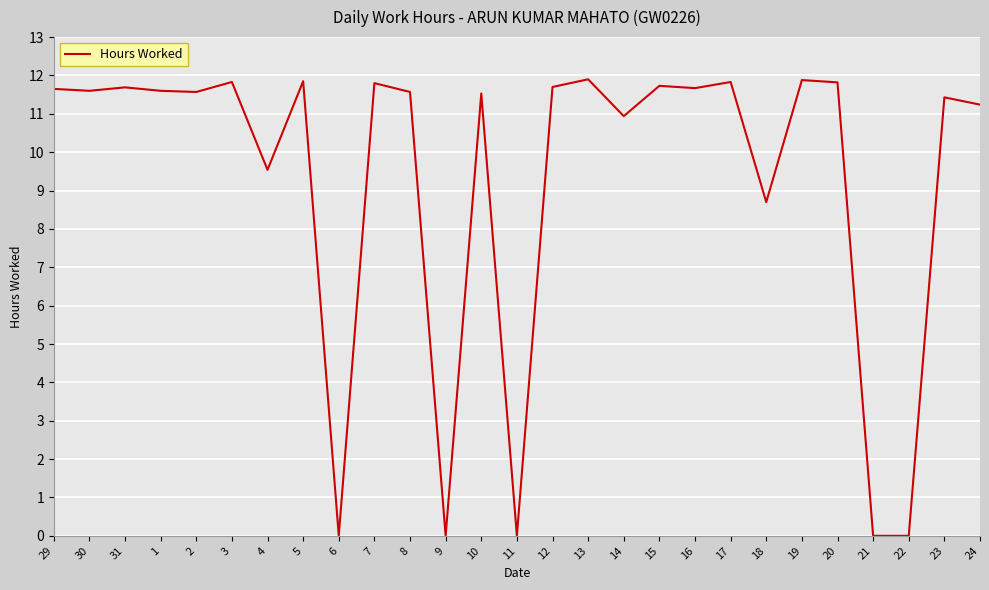

What position from the right is 2?

23